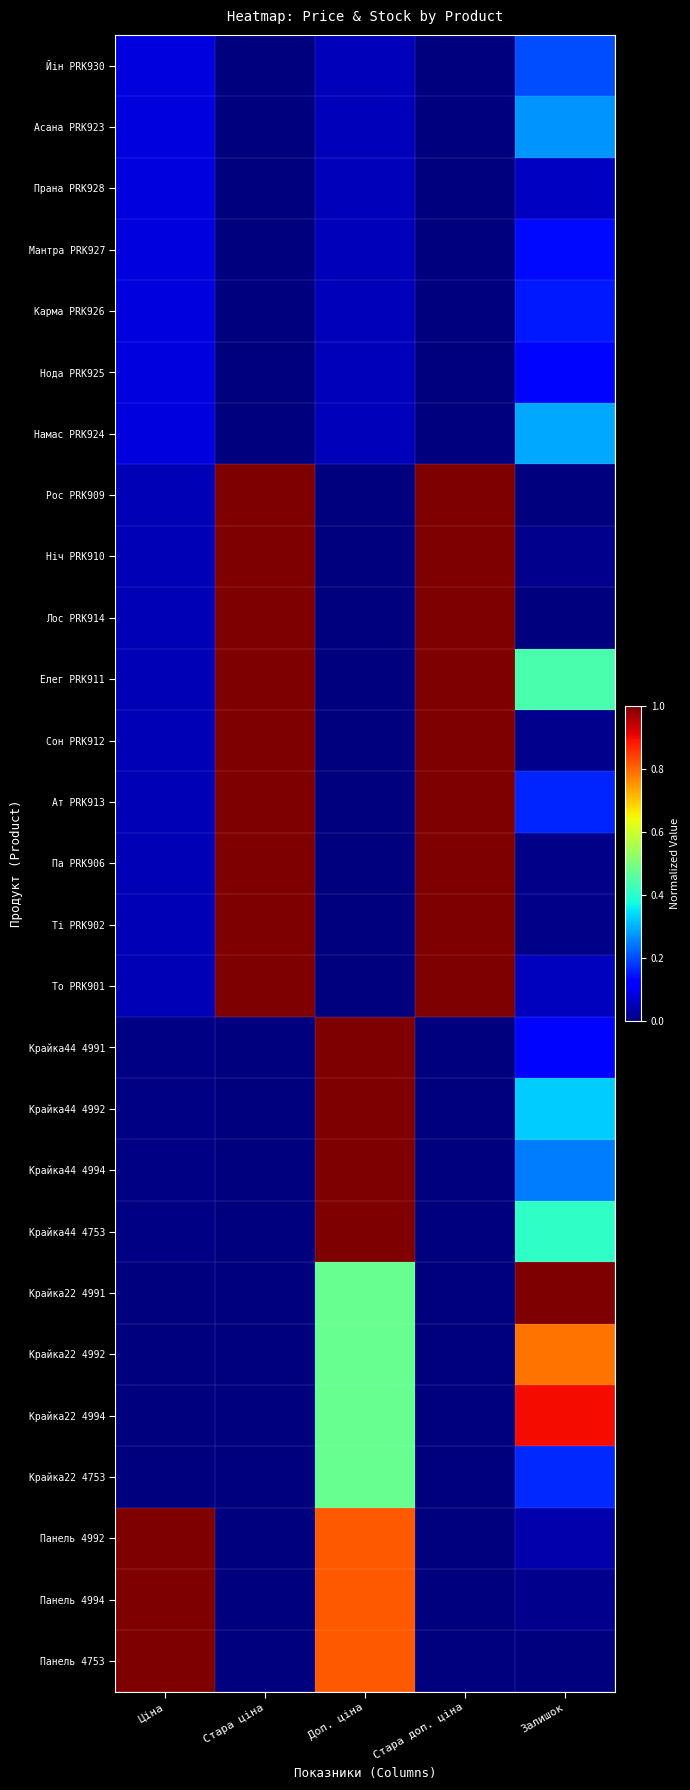

Which label corresponds to the smallest value in the chart?

Стара ціна